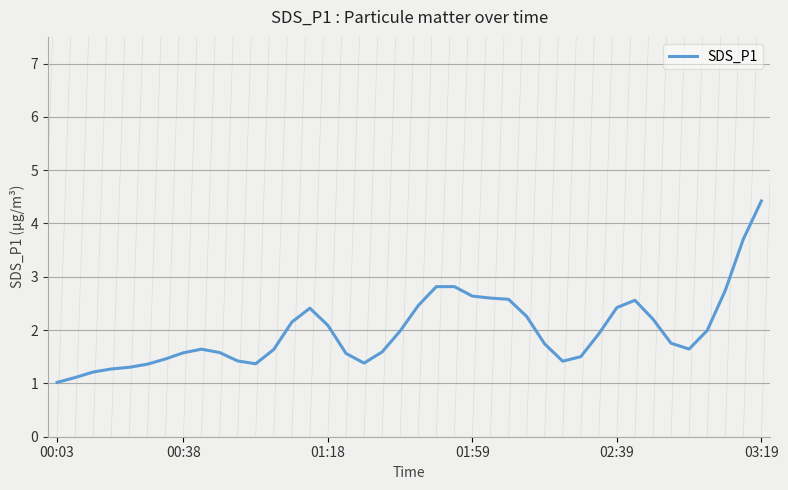

What is the smallest value displayed?

1.0